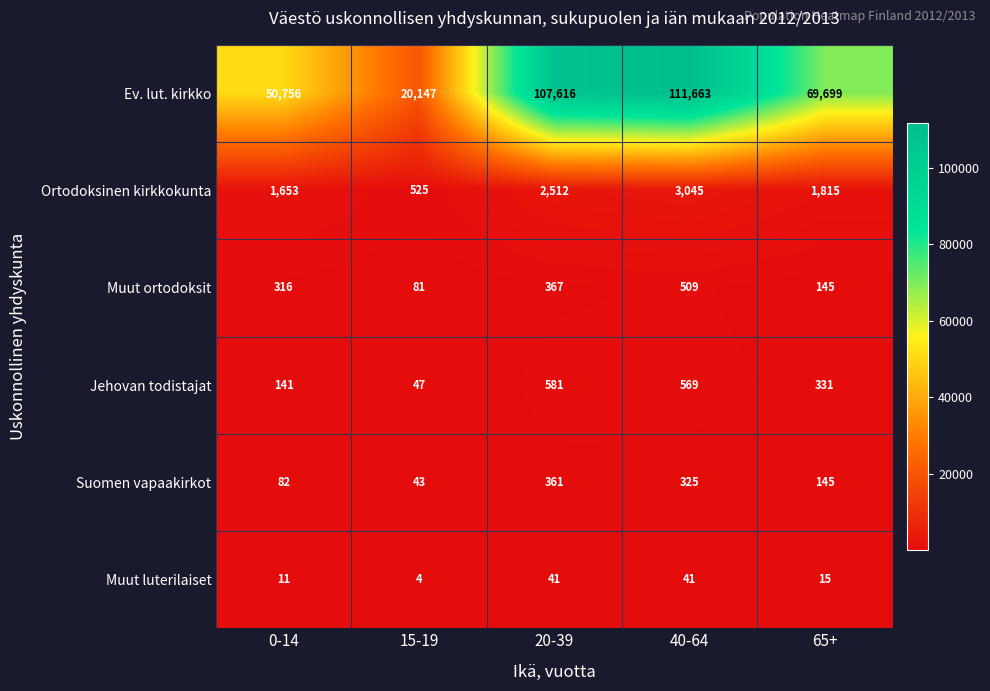

Which category has the highest value across all series?

40-64